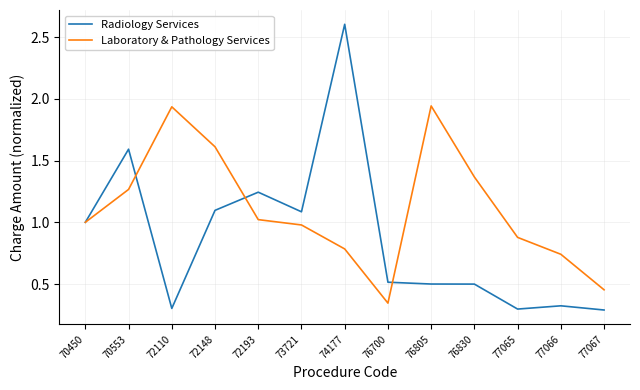

Which category has the highest value across all series?

74177